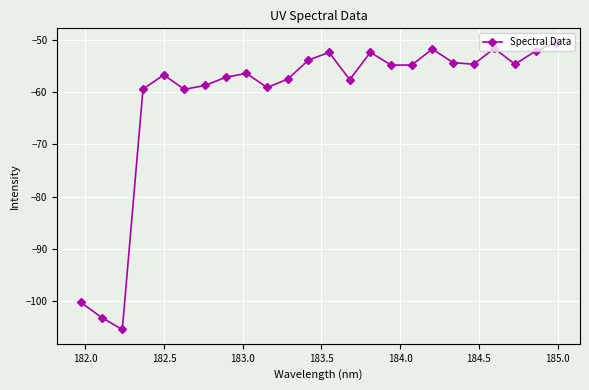

What is the smallest value displayed?

-105.4